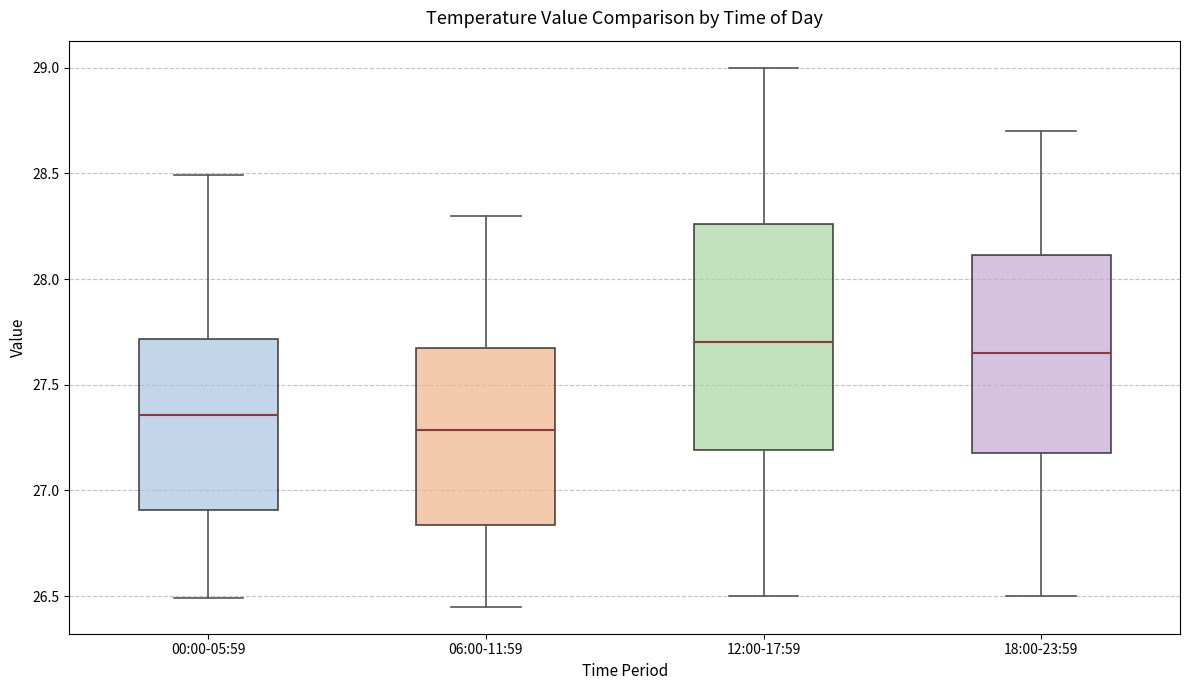

Which box's median line is the highest?

12:00-17:59